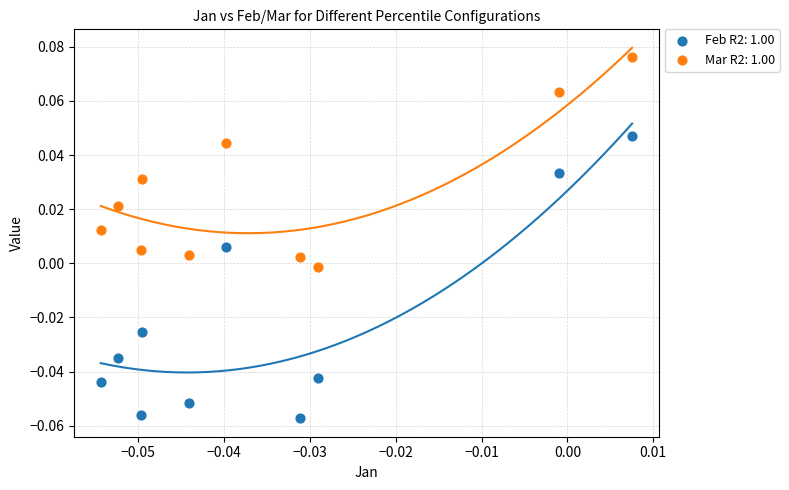

What are all the series names shown in the legend?

Feb R2: 1.00, Mar R2: 1.00